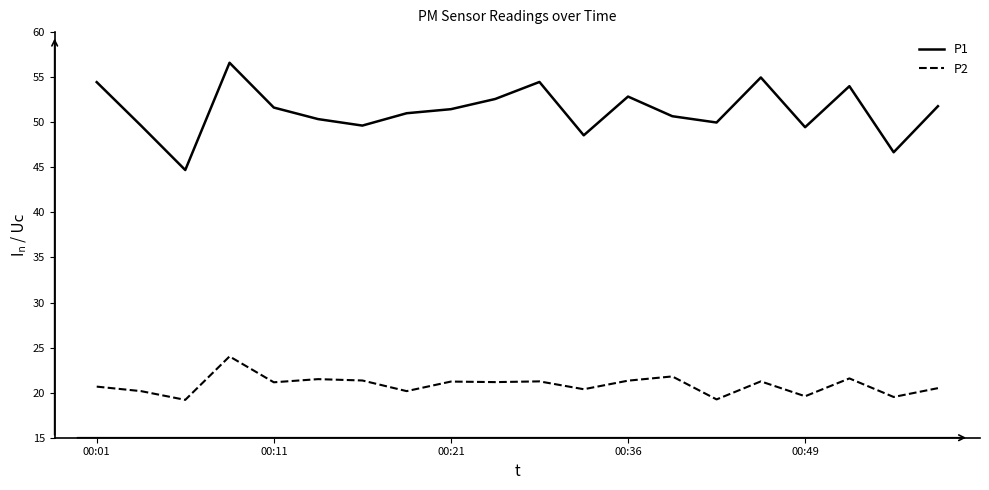

How many series are shown in this chart?

2